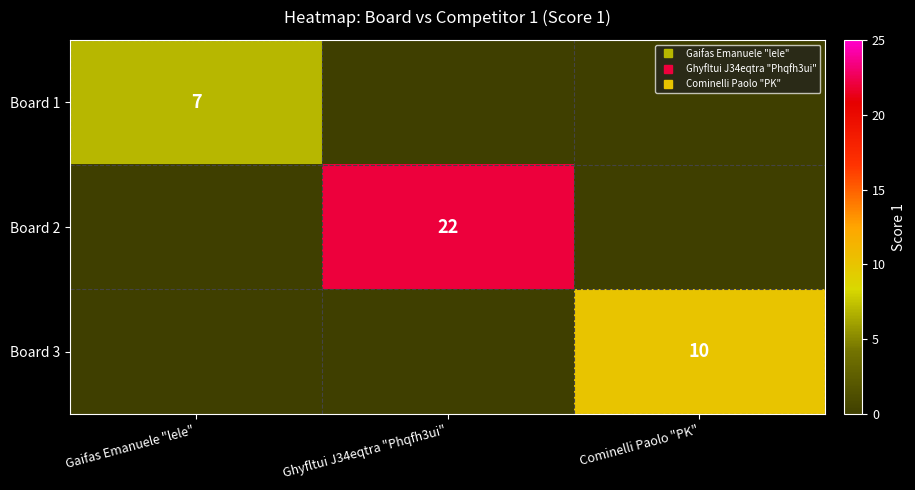

Which has a higher value, Cominelli Paolo "PK" or Gaifas Emanuele "lele"?

Gaifas Emanuele "lele"